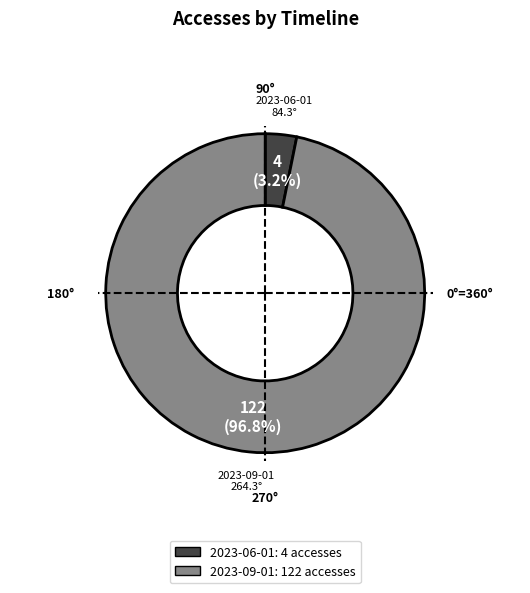

Is it true that 2023-09-01 is 87% of the pie?

False